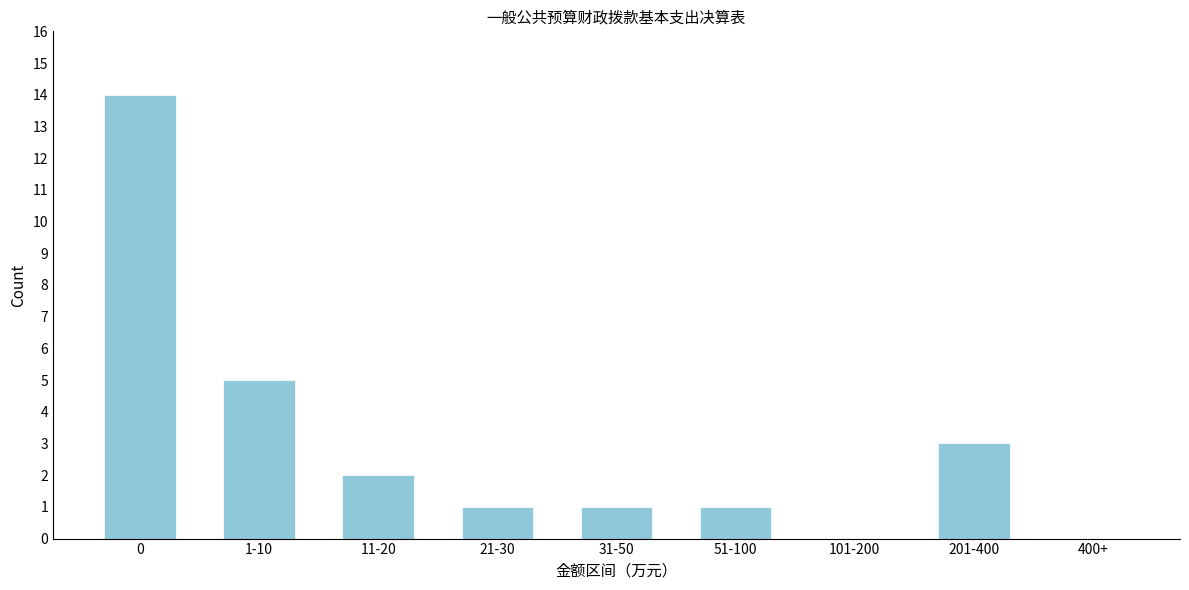

Reading left to right, extract all data points from this chart.

0=14	1-10=5	11-20=2	21-30=1	31-50=1	51-100=1	101-200=0	201-400=3	400+=0